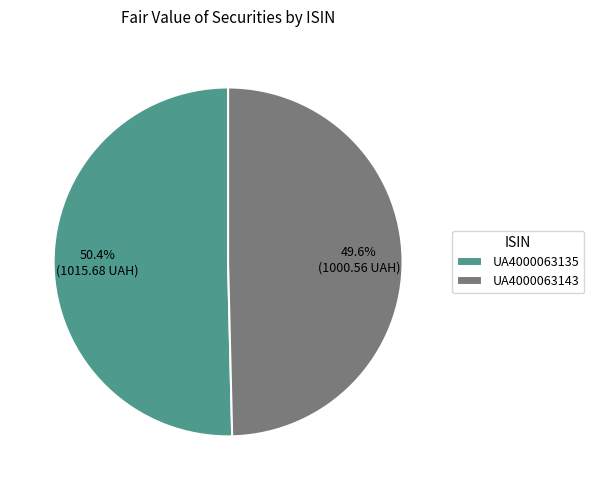

Combined, do UA4000063135 and UA4000063143 account for over 50%?

Yes